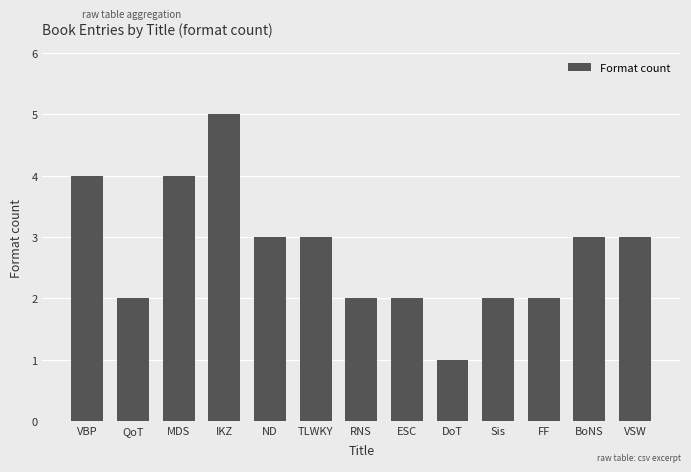

Does the chart contain stacked bars?

No